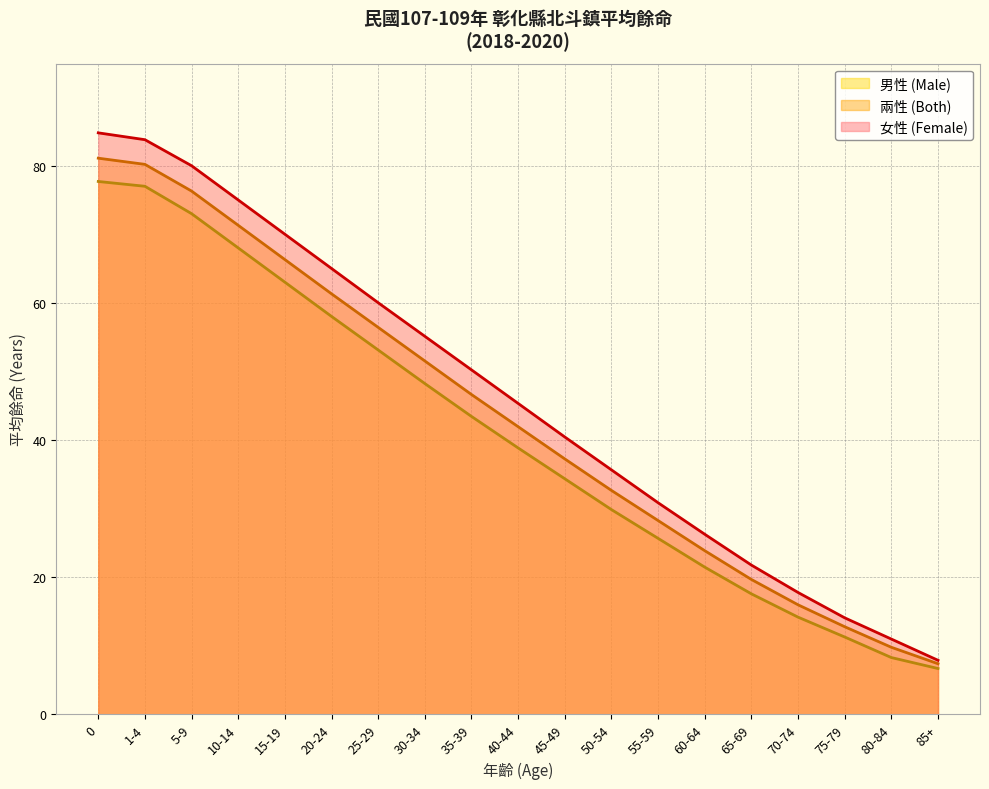

How many categories are shown in the chart?

19